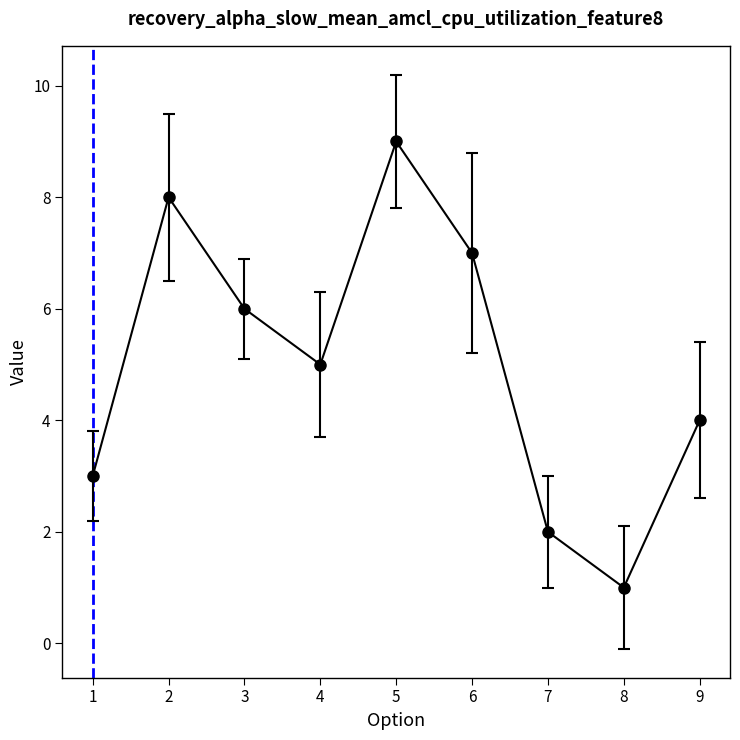

What is the ratio of the value at 7 to the value at 9?

0.5